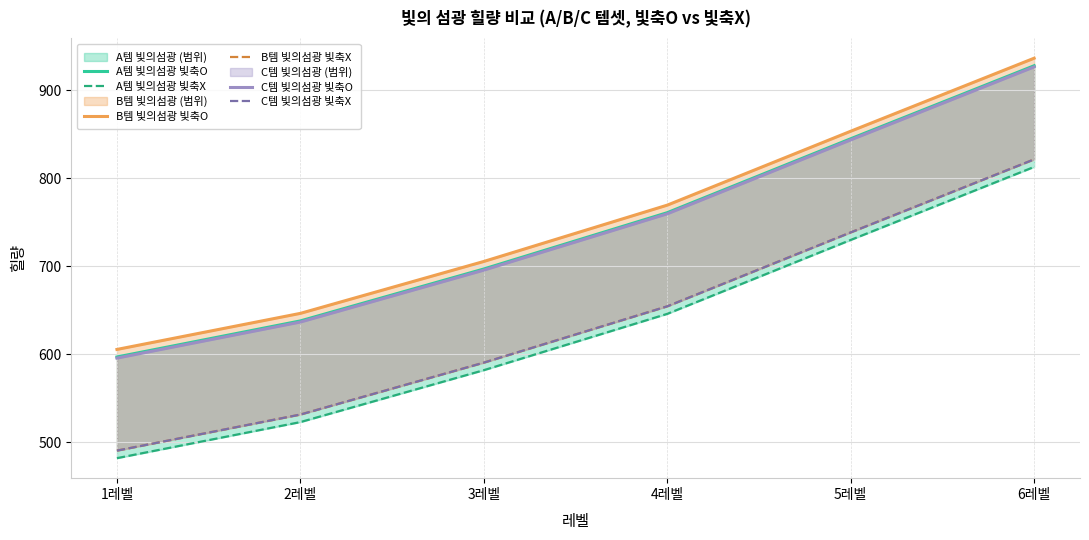

List the labels in order of B템 빛의섬광 빛축O value, largest first.

6레벨, 5레벨, 4레벨, 3레벨, 2레벨, 1레벨